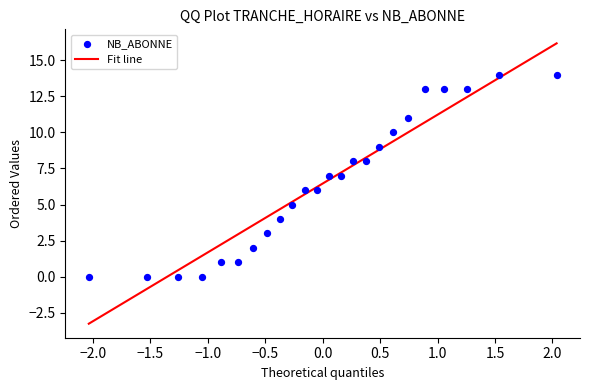

What is the range of Y values (max minus min)?

14